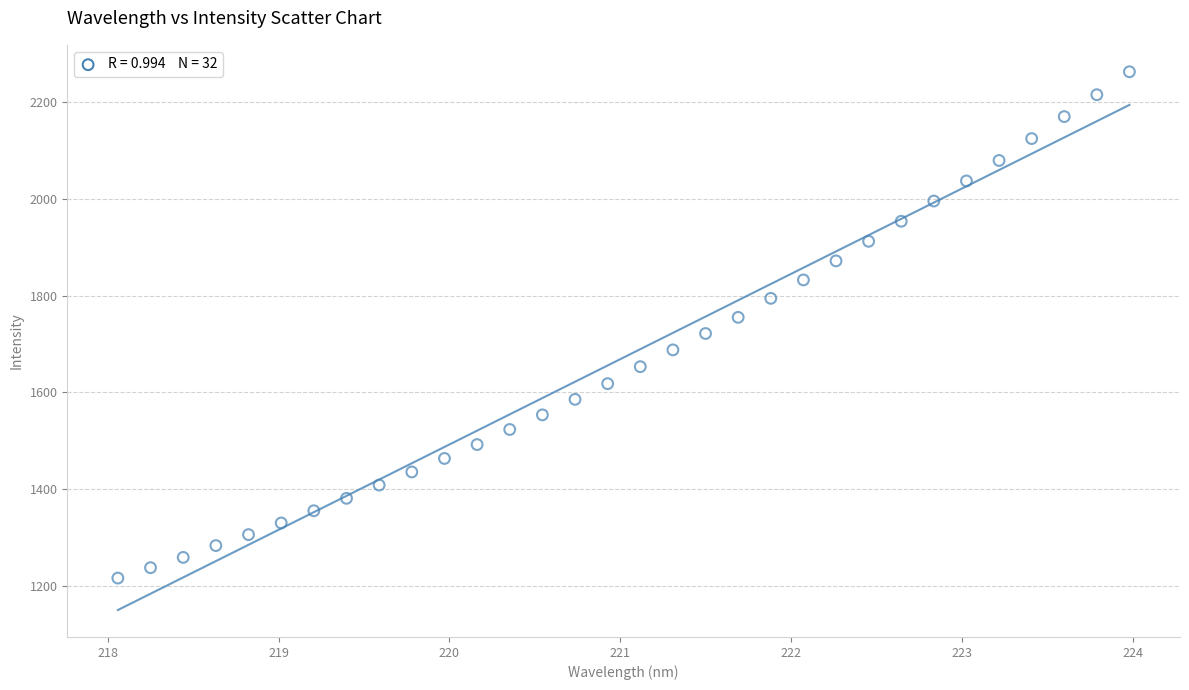

What is the range of X values (max minus min)?

5.9